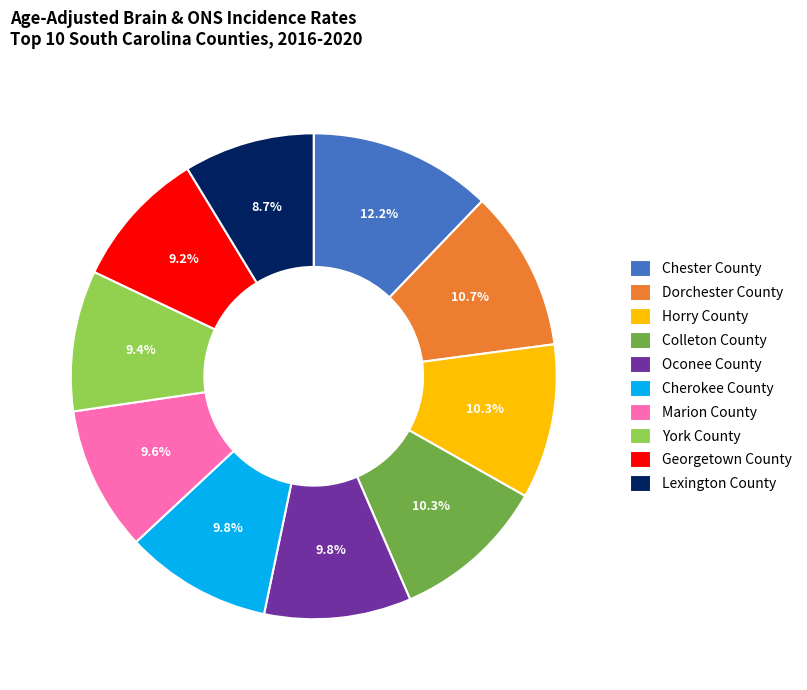

What is the smallest slice in the pie chart?

Lexington County